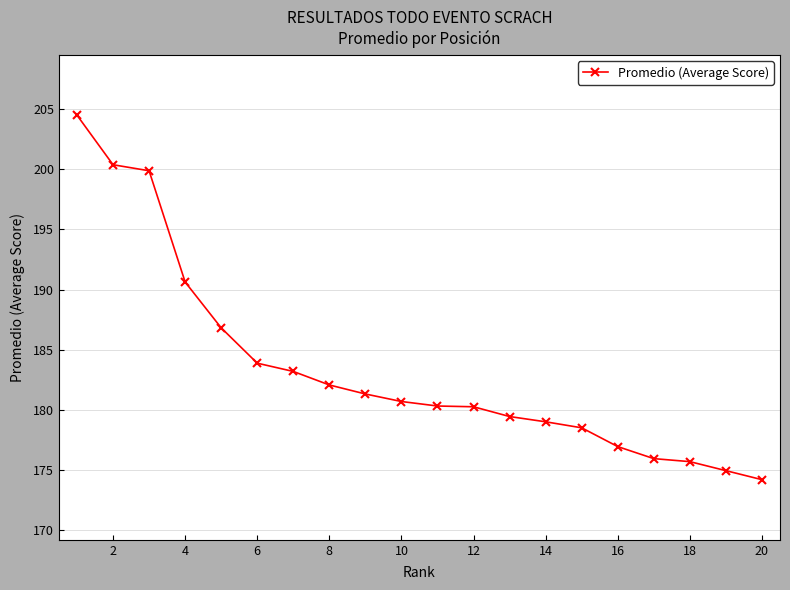

What is the value of the 7th point from the left?

183.2